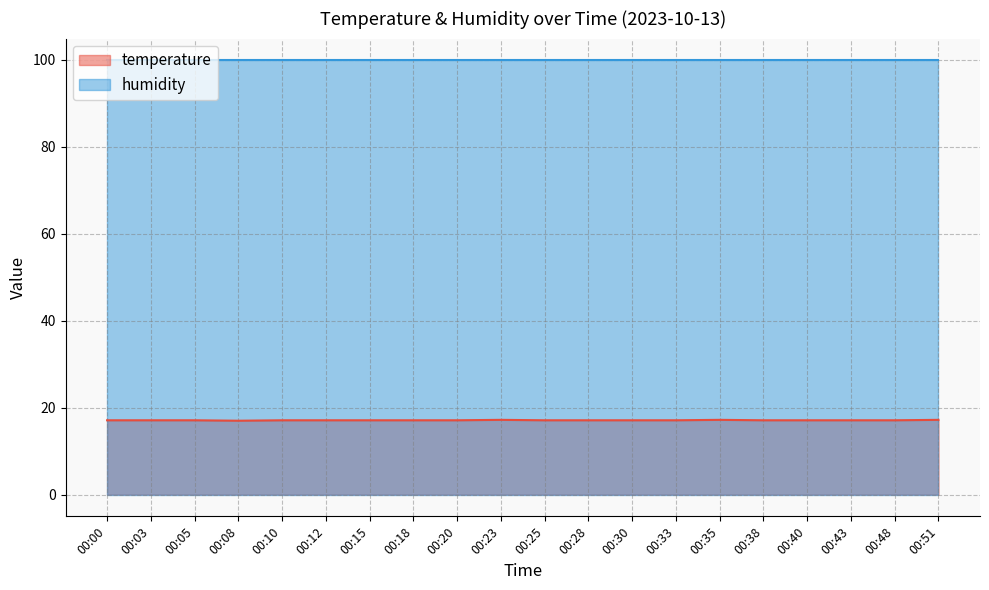

What is the average value?

17.1